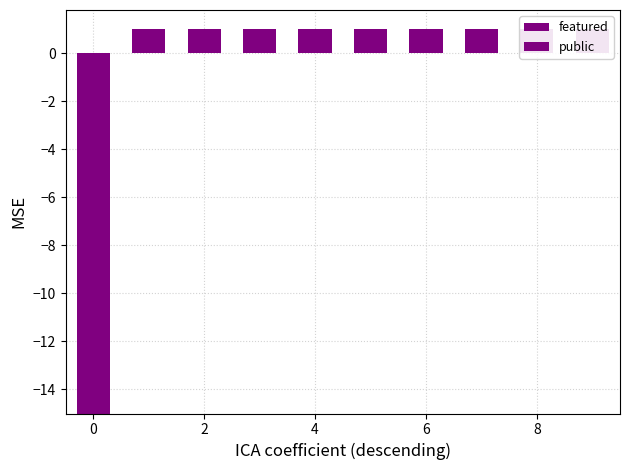

Is the value of featured at 0 greater than the value of public at 9?

No